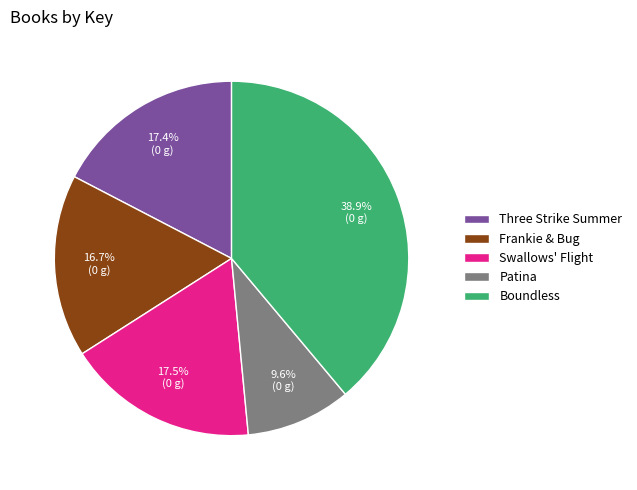

Which slice is the largest?

Boundless